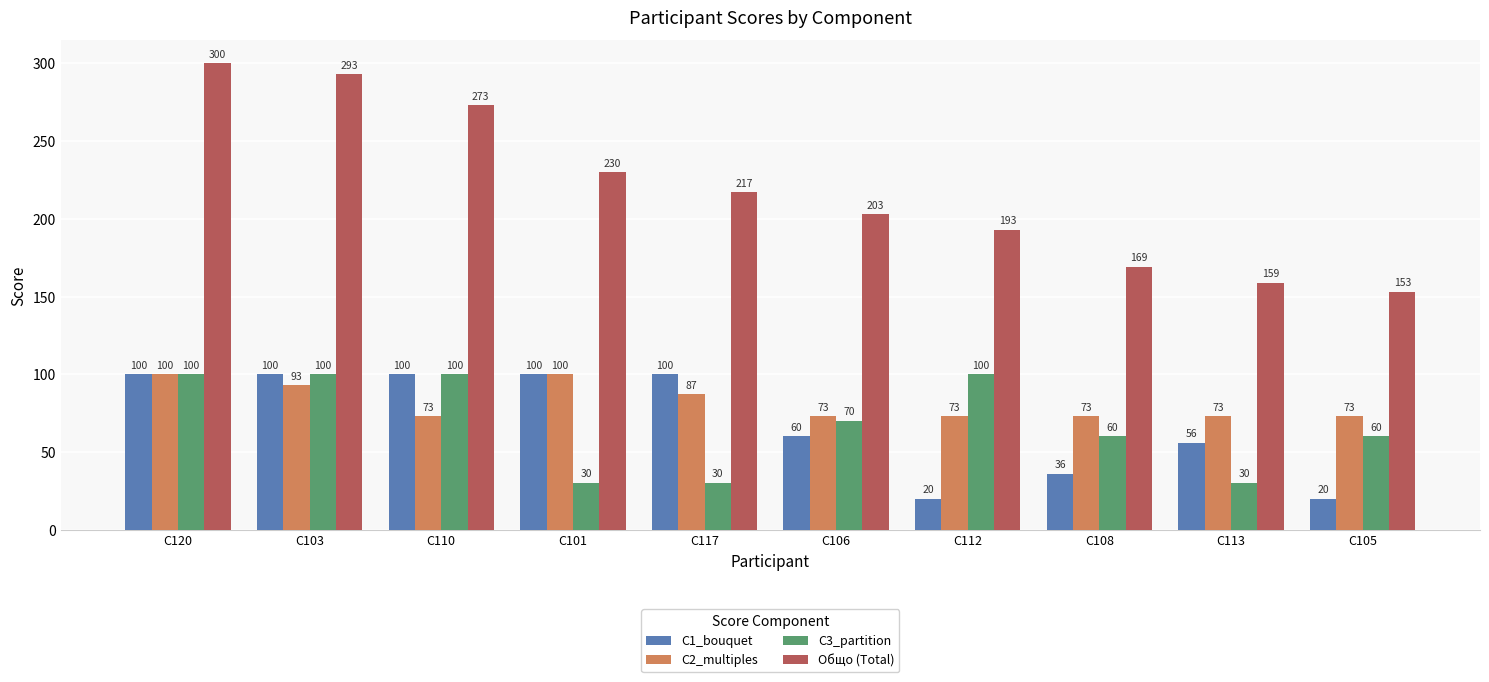

Which series has the largest total across all categories?

Общо (Total)